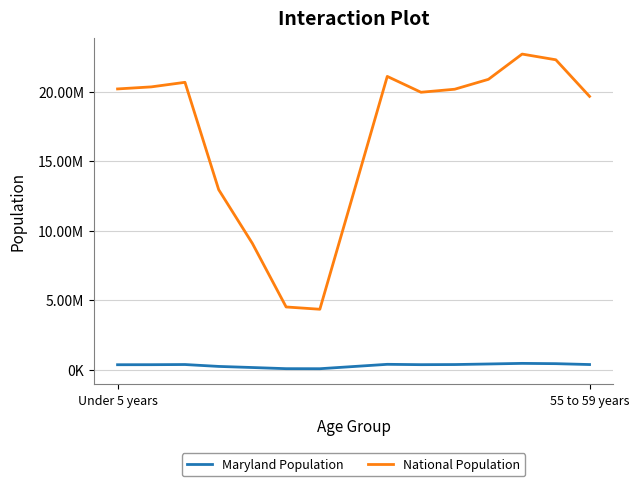

Does the chart display data point markers on the line(s)?

No